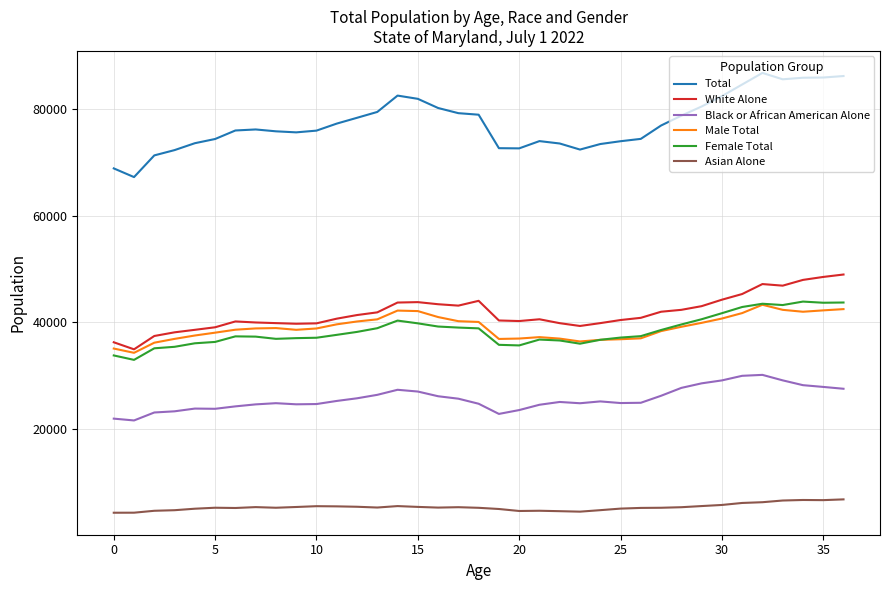

True or false: Asian Alone and Female Total intersect in this chart.

False